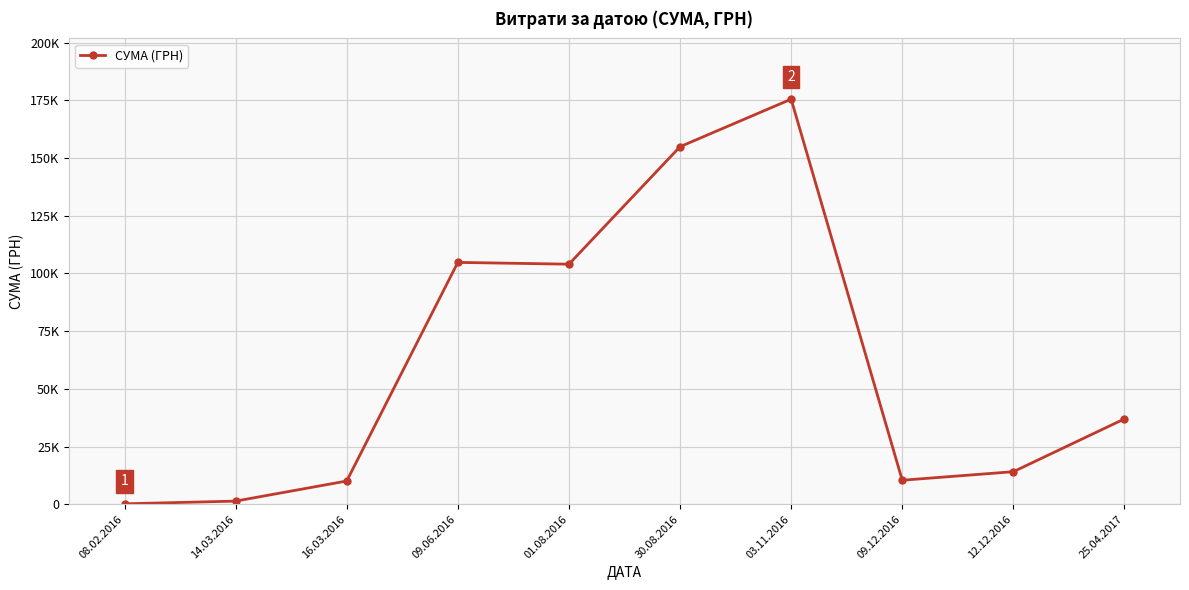

Does the chart have visible grid lines?

Yes